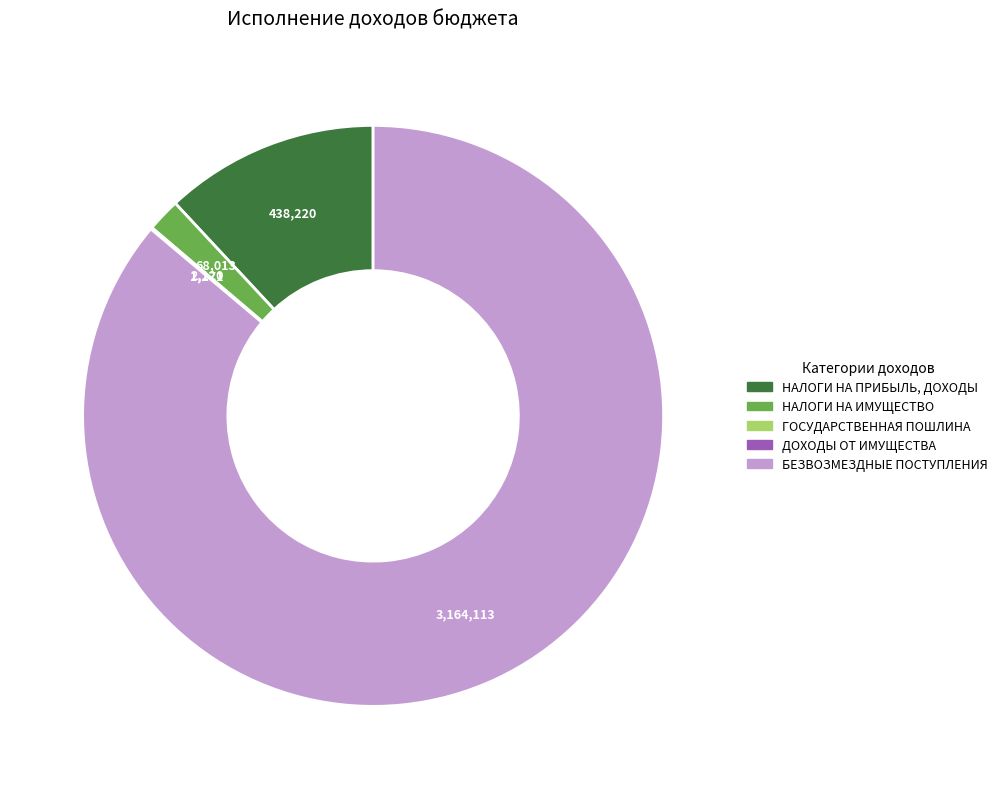

Is there any slice that represents more than half of the pie?

Yes